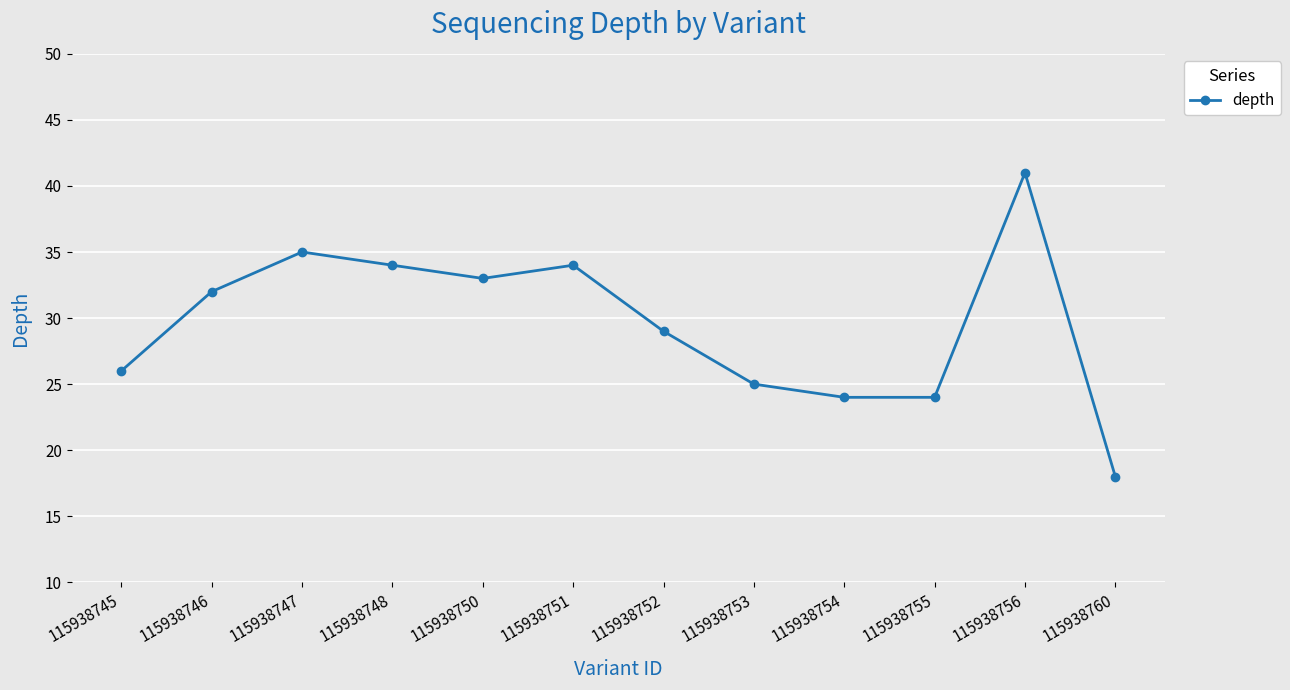

Reading right to left, transcribe all the data shown in this chart.

18	41	24	24	25	29	34	33	34	35	32	26